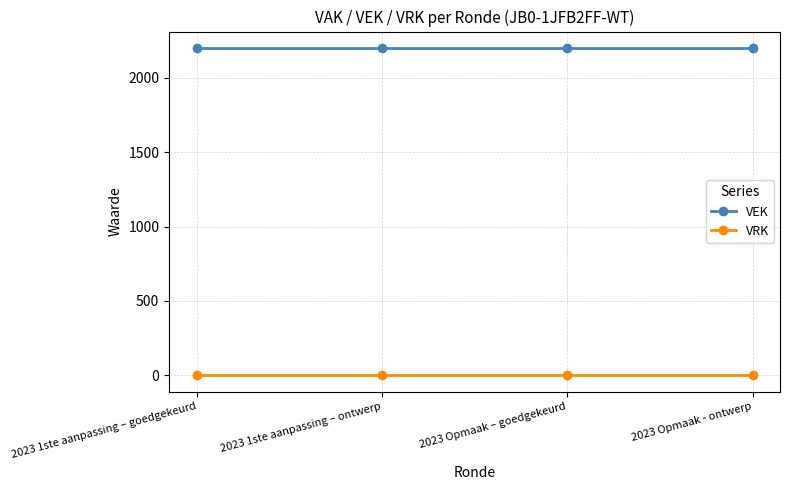

At how many categories does at least one series exceed 665?

4